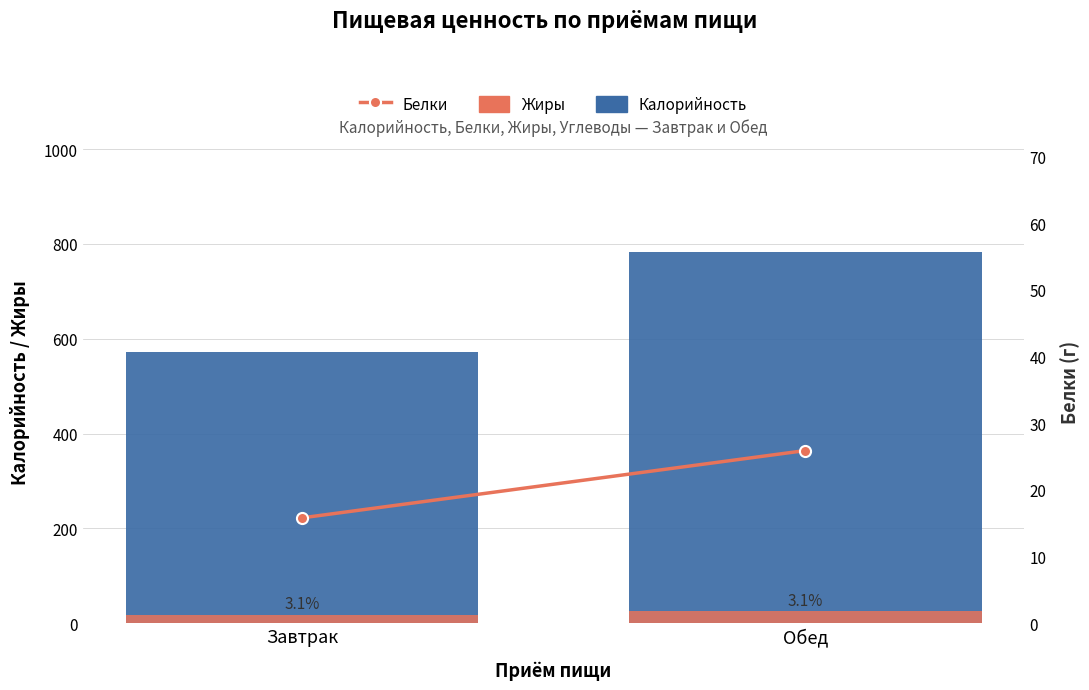

Is it true that Белки equals 25.9 at Обед?

True